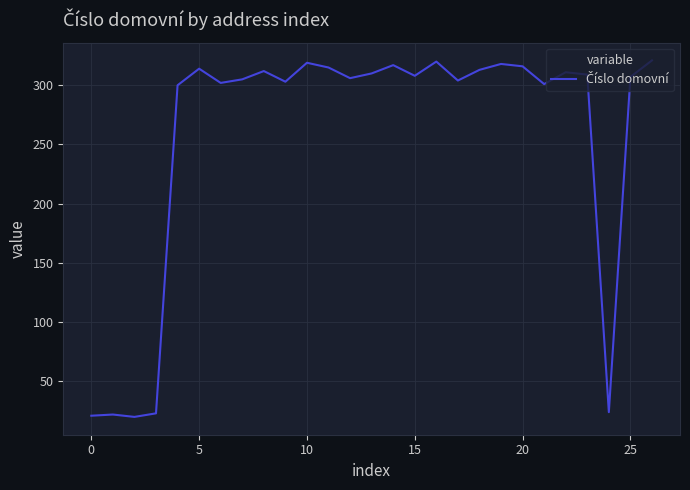

What is the greatest value displayed?

321